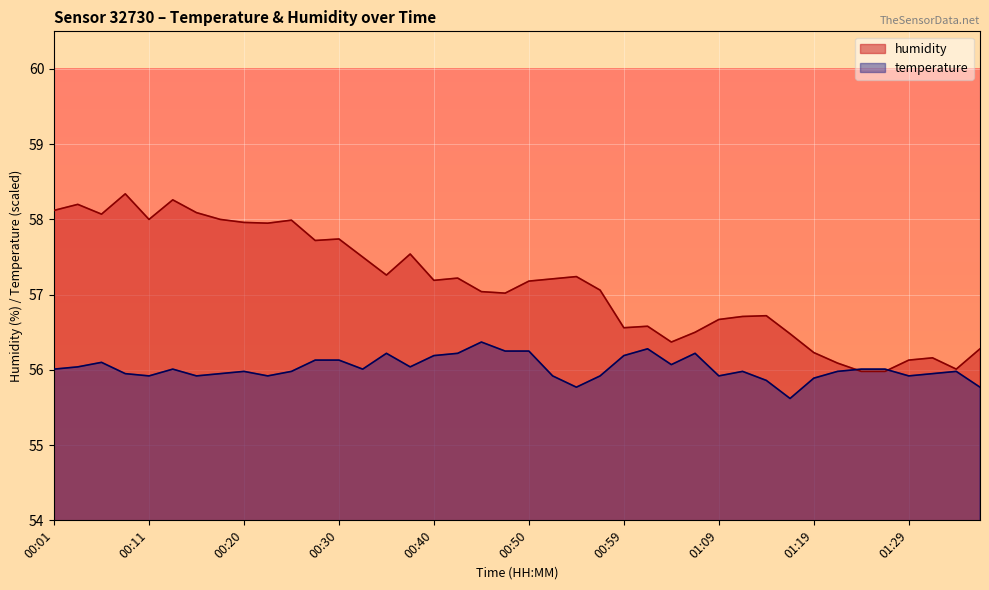

What is the approximate value of humidity at 00:08?

58.3